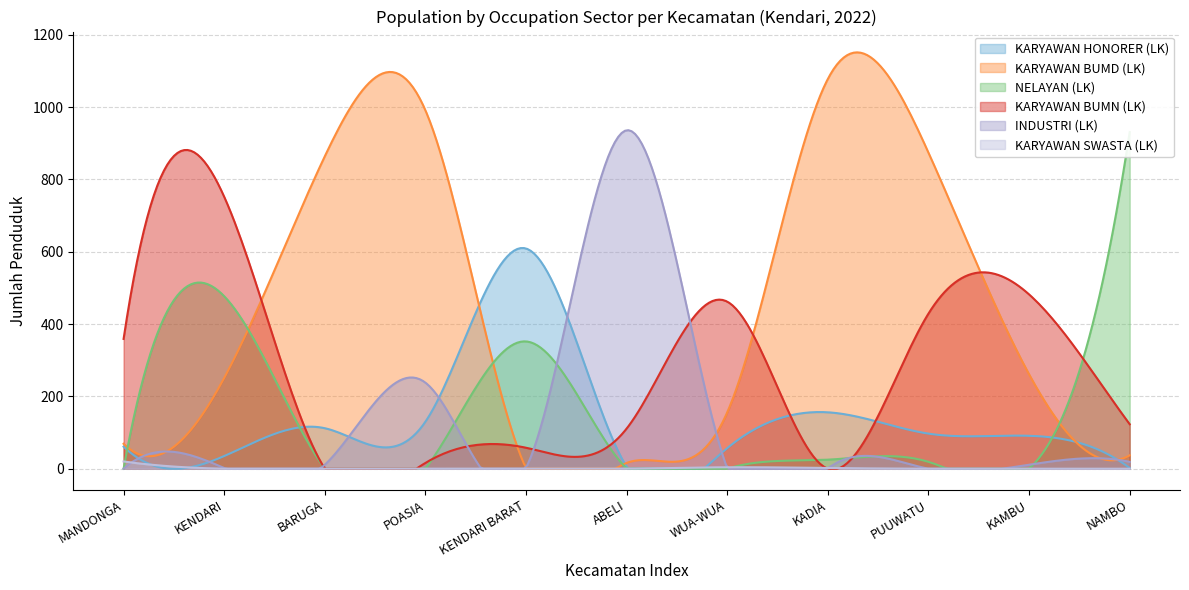

In KARYAWAN BUMD (LK), how many points are lower than both neighbors (excluding endpoints)?

1